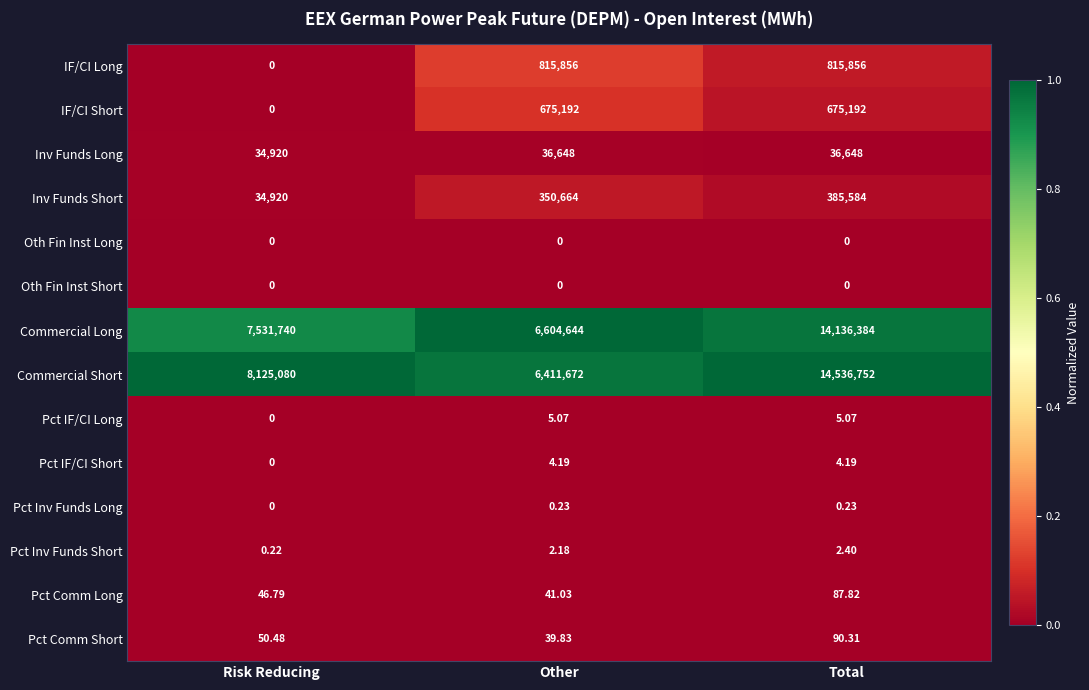

Rank the categories by Inv Funds Short value from lowest to highest.

Risk Reducing, Other, Total